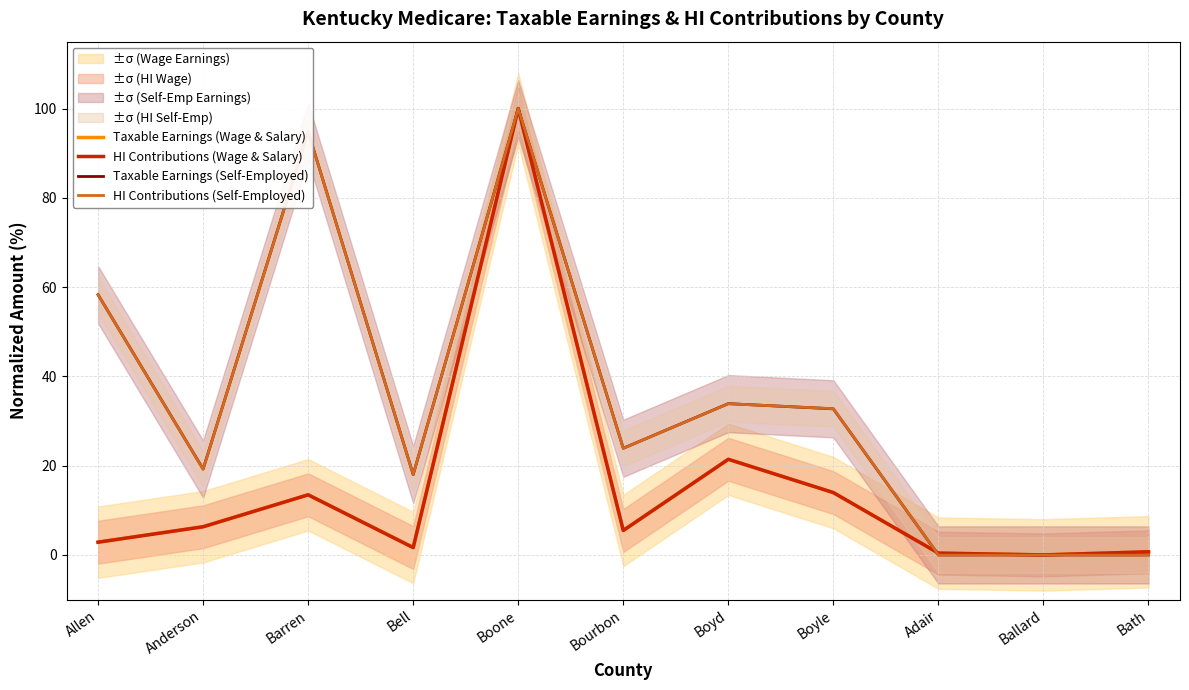

Read the Taxable Earnings (Self-Employed) value at Boone.

100.0